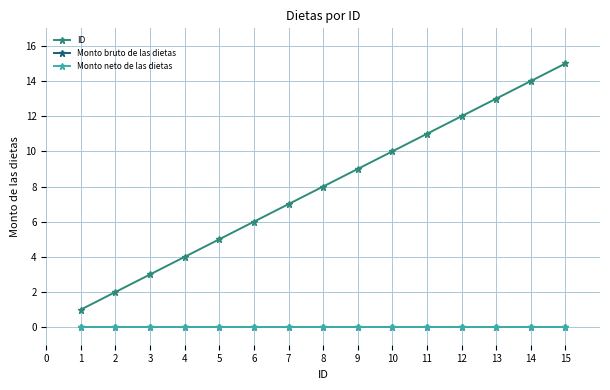

True or false: Monto bruto de las dietas and ID intersect in this chart.

False